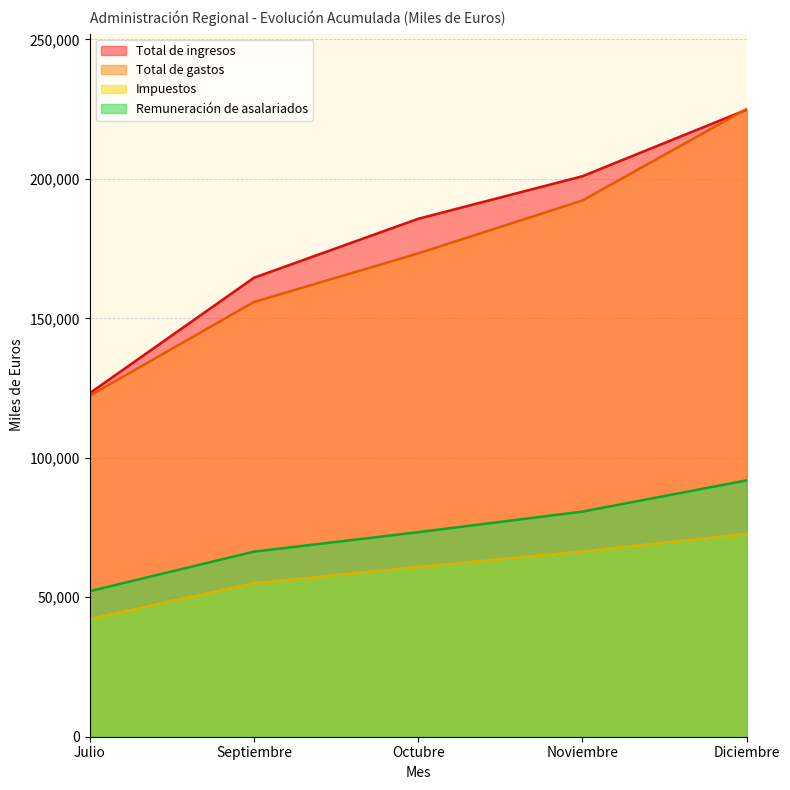

How many lines are shown in the chart?

4